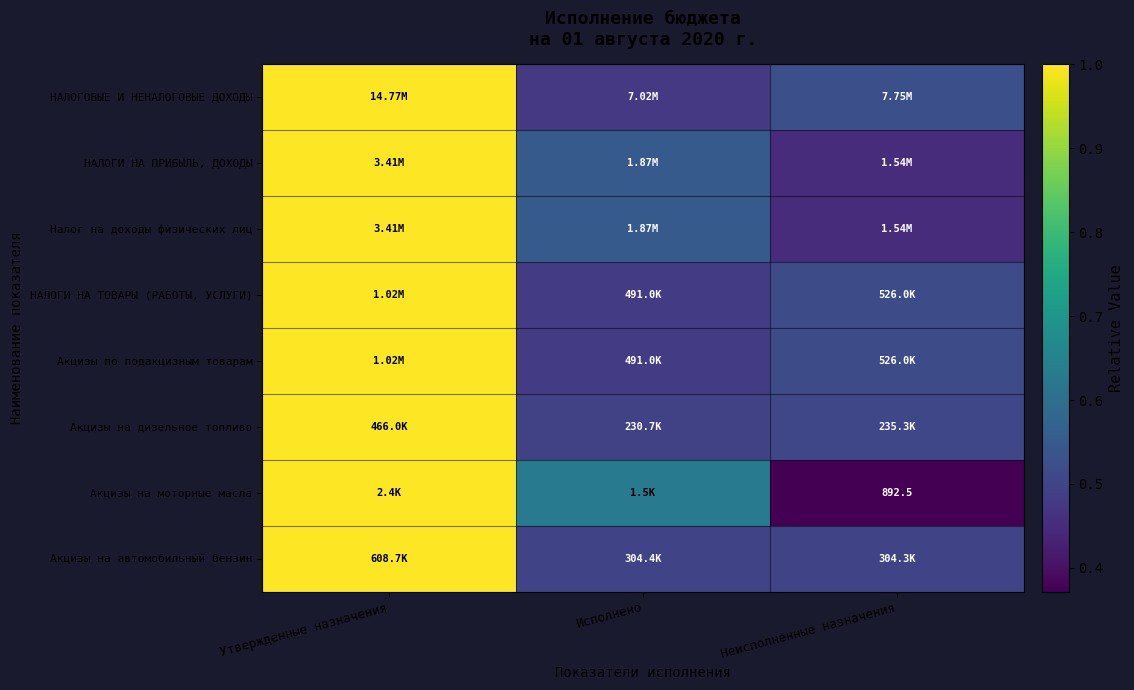

True or false: НАЛОГИ НА ТОВАРЫ (РАБОТЫ, УСЛУГИ) has a value of 1.0 at Утвержденные назначения.

True